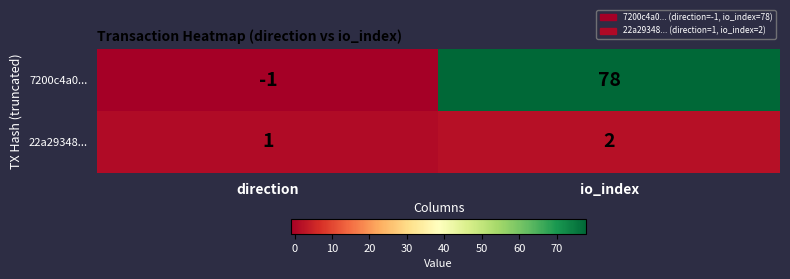

At io_index, list the series in order from largest to smallest.

7200c4a0..., 22a29348...